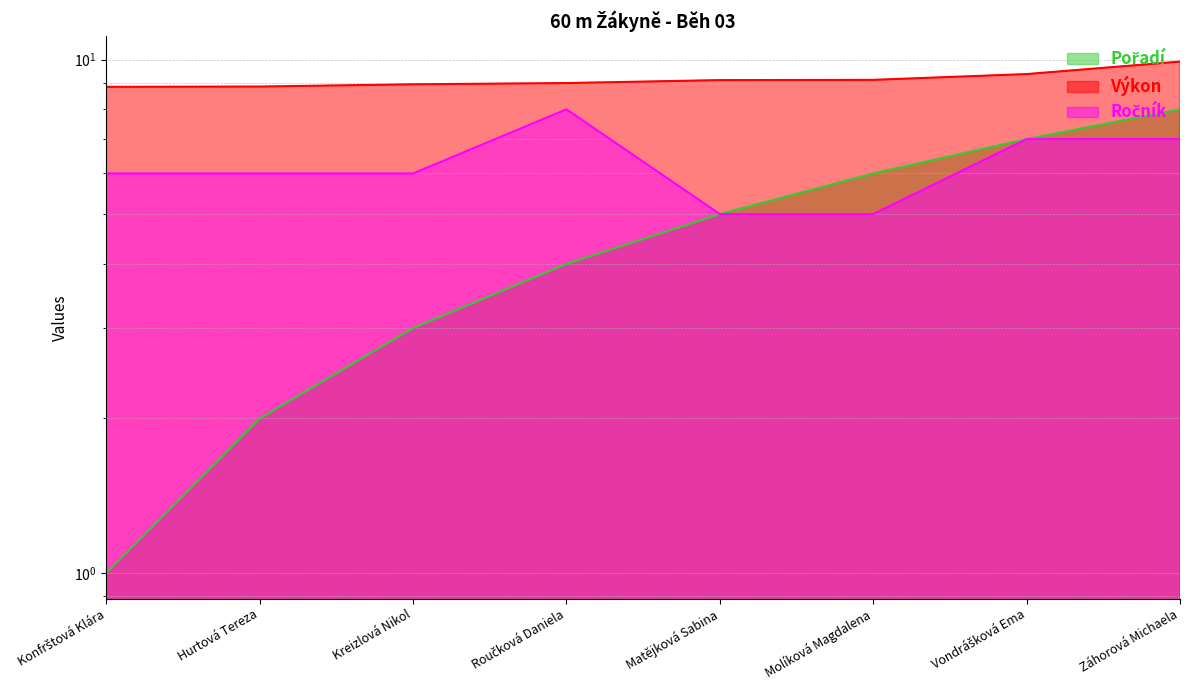

The Výkon series shows 9.9 at Záhorová Michaela. True or false?

True